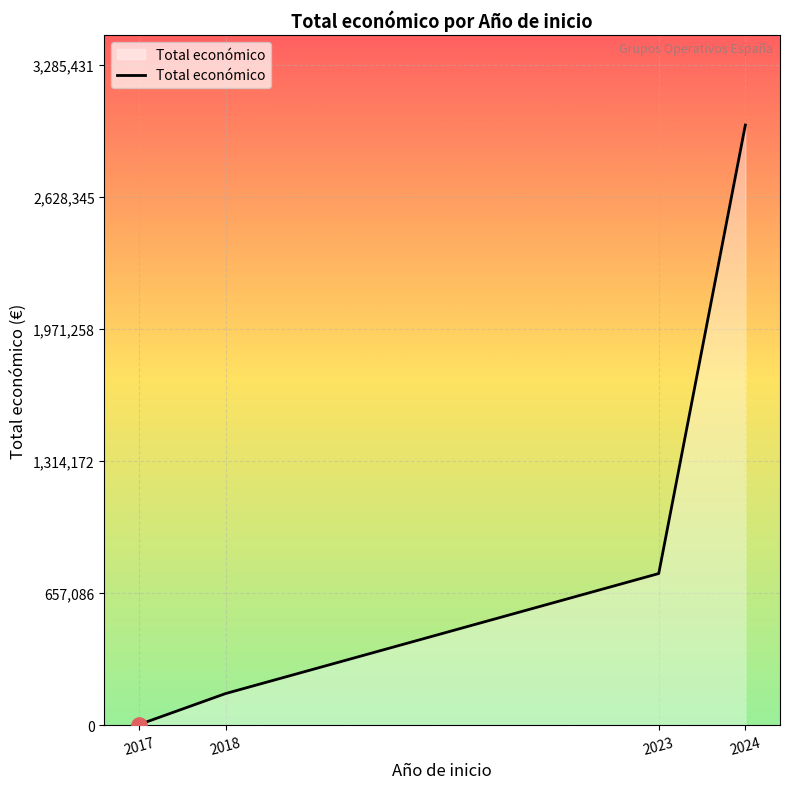

What is the change in value from 2017 to 2023?

+751689